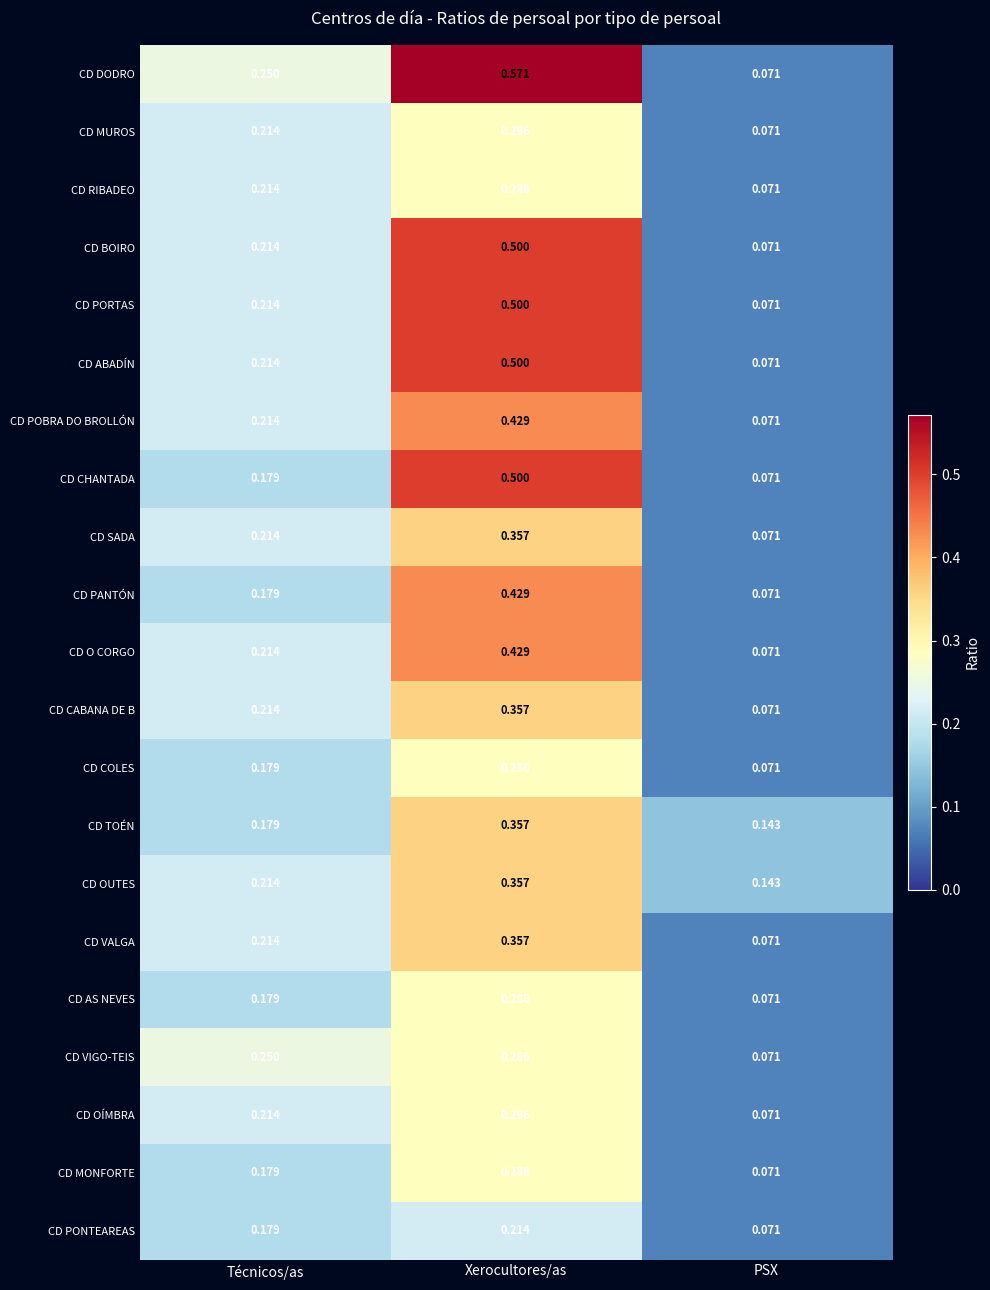

At which label is CD PANTÓN closest to 0?

PSX